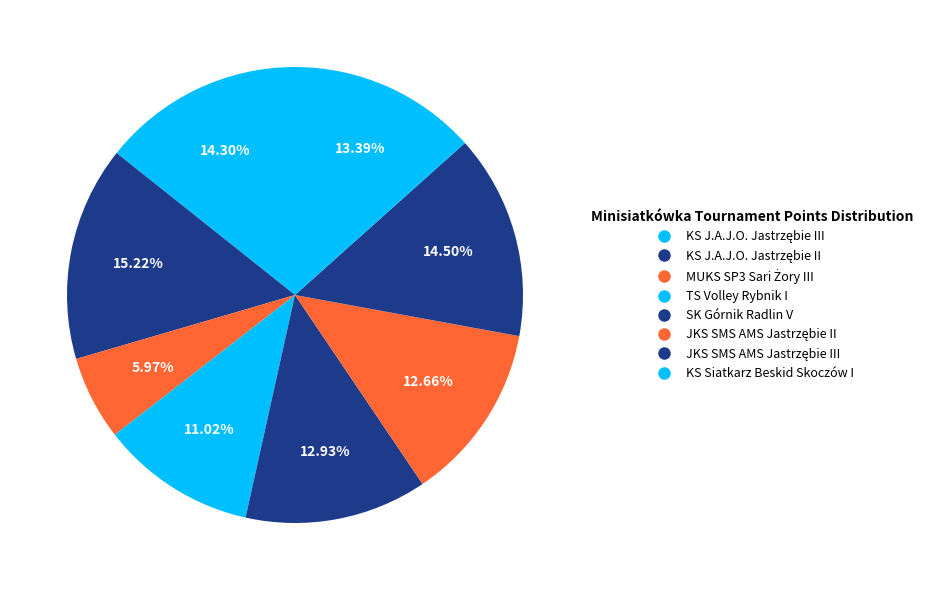

Does any single category account for the majority?

No